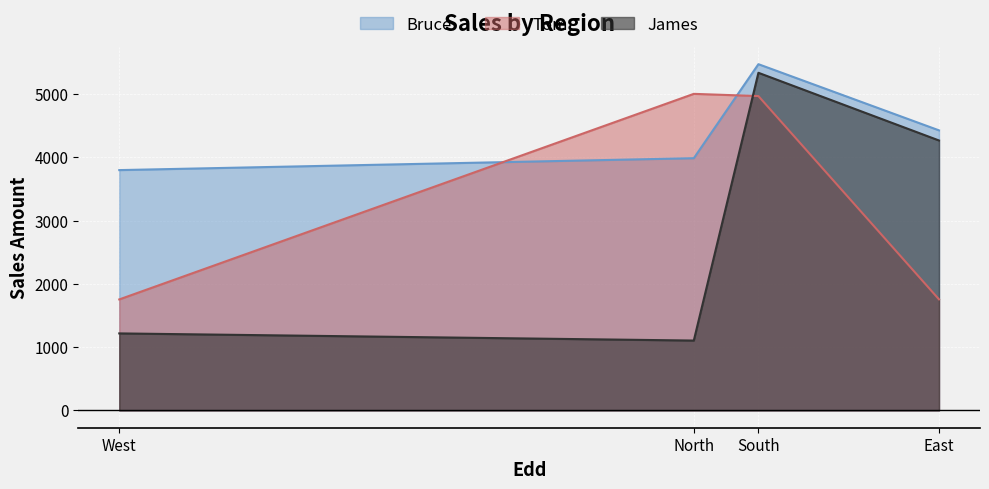

Is it true that Tom equals 1366 at South?

False